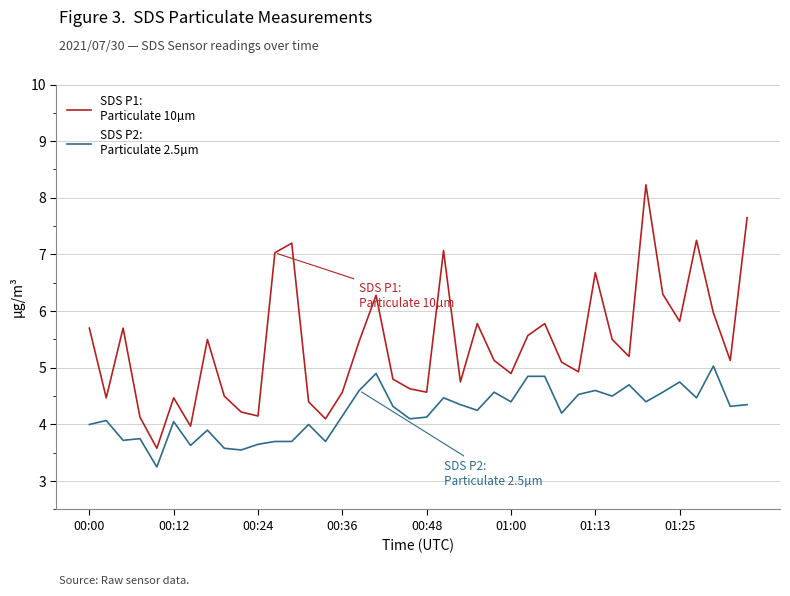

How many lines are shown in the chart?

2